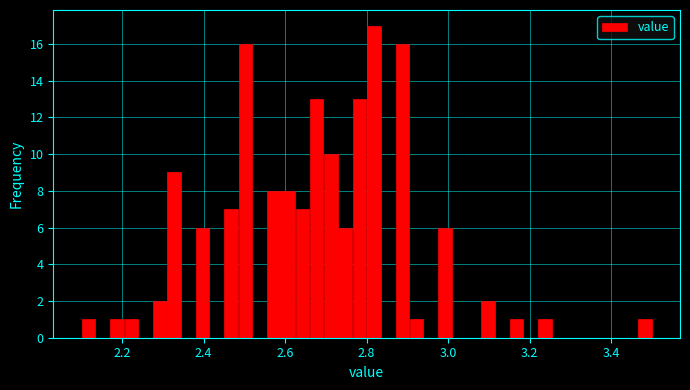

Around what value on the x-axis is the tallest bar? Give the approximate position of its centre, as read against the axis.

2.82